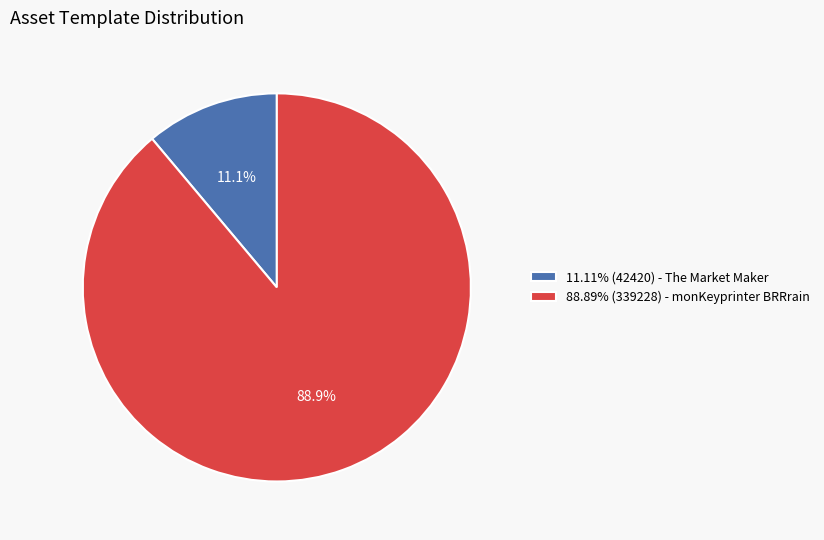

Is there a majority slice in this chart?

Yes